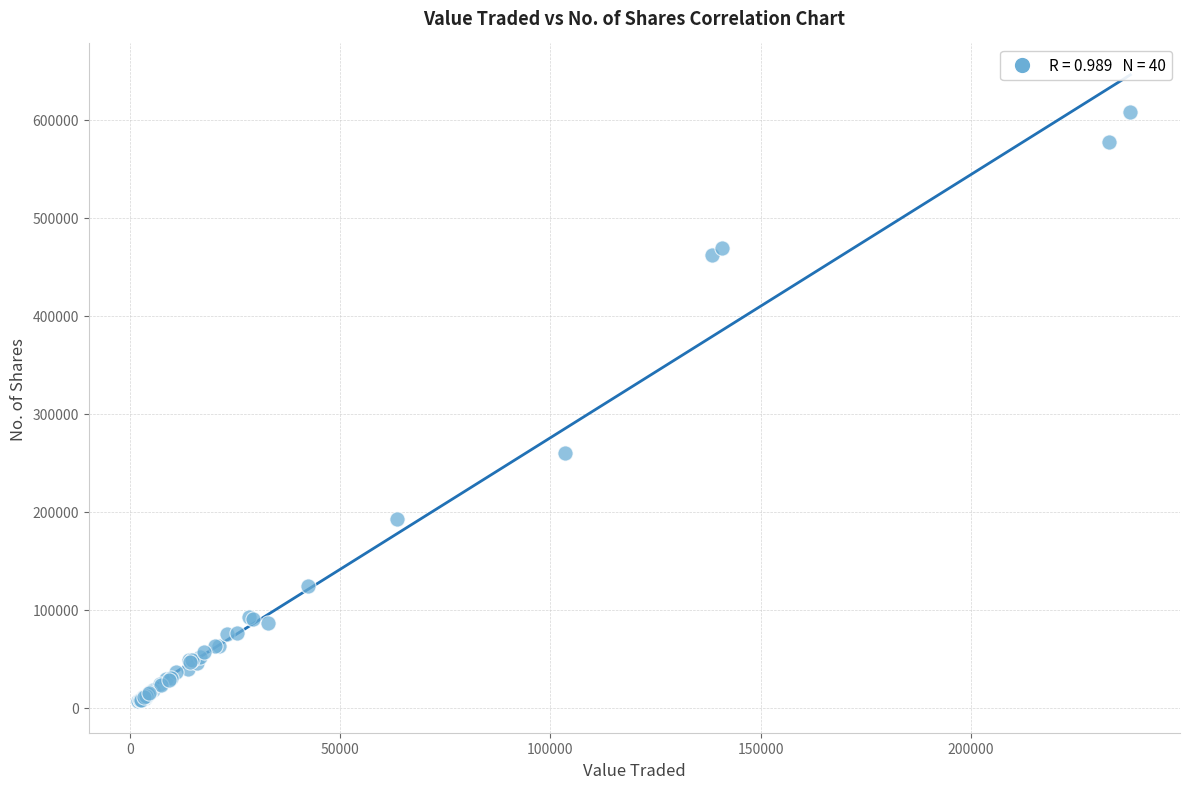

What Y value in the scatter plot is closest to 307129?

259595